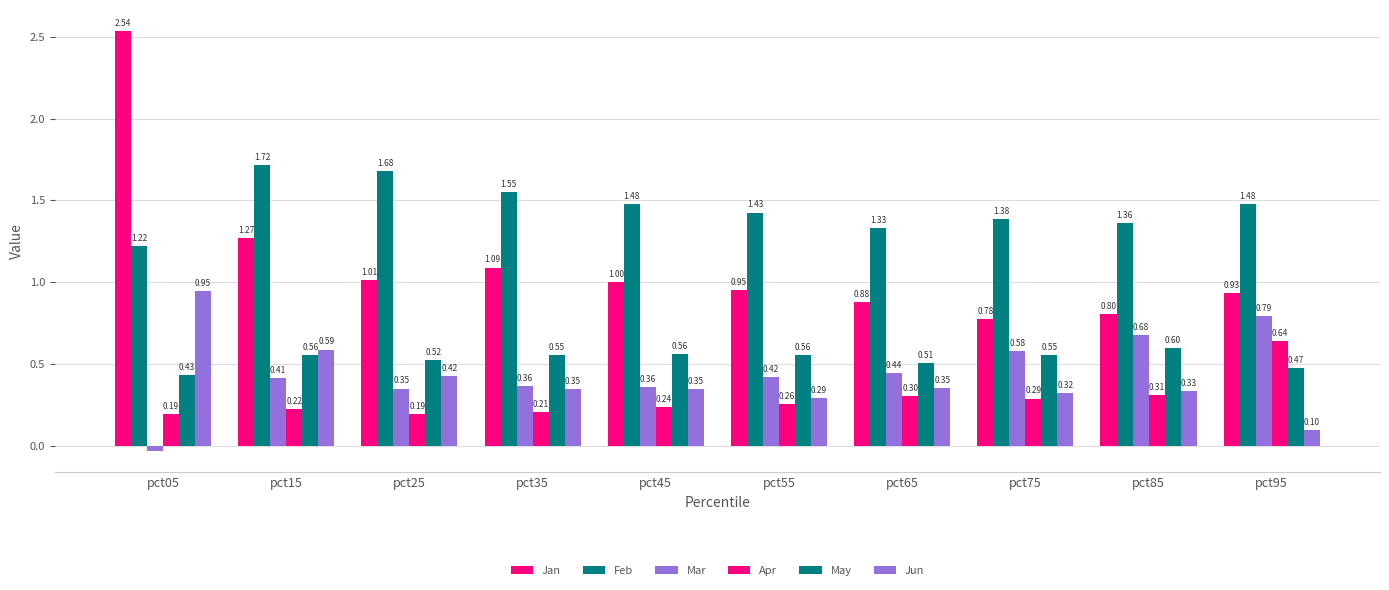

How many bars are there in each group?

6